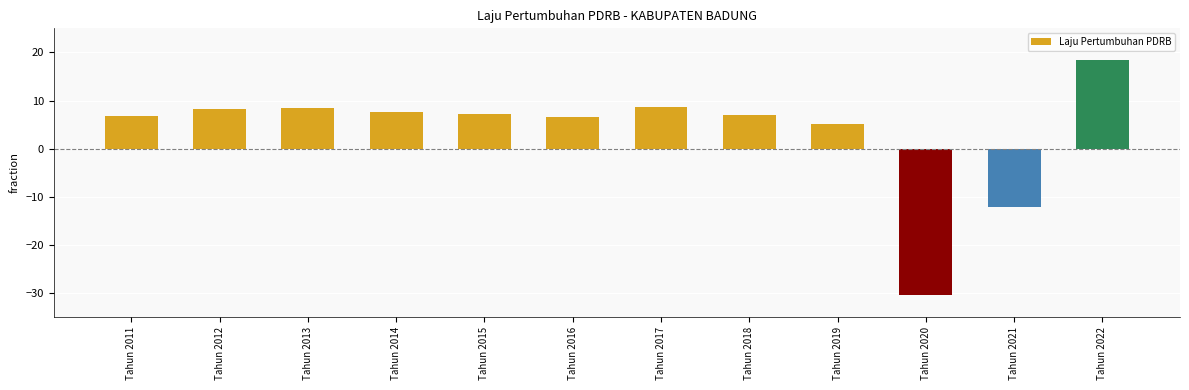

What is the difference between the values at Tahun 2015 and Tahun 2013?

1.3